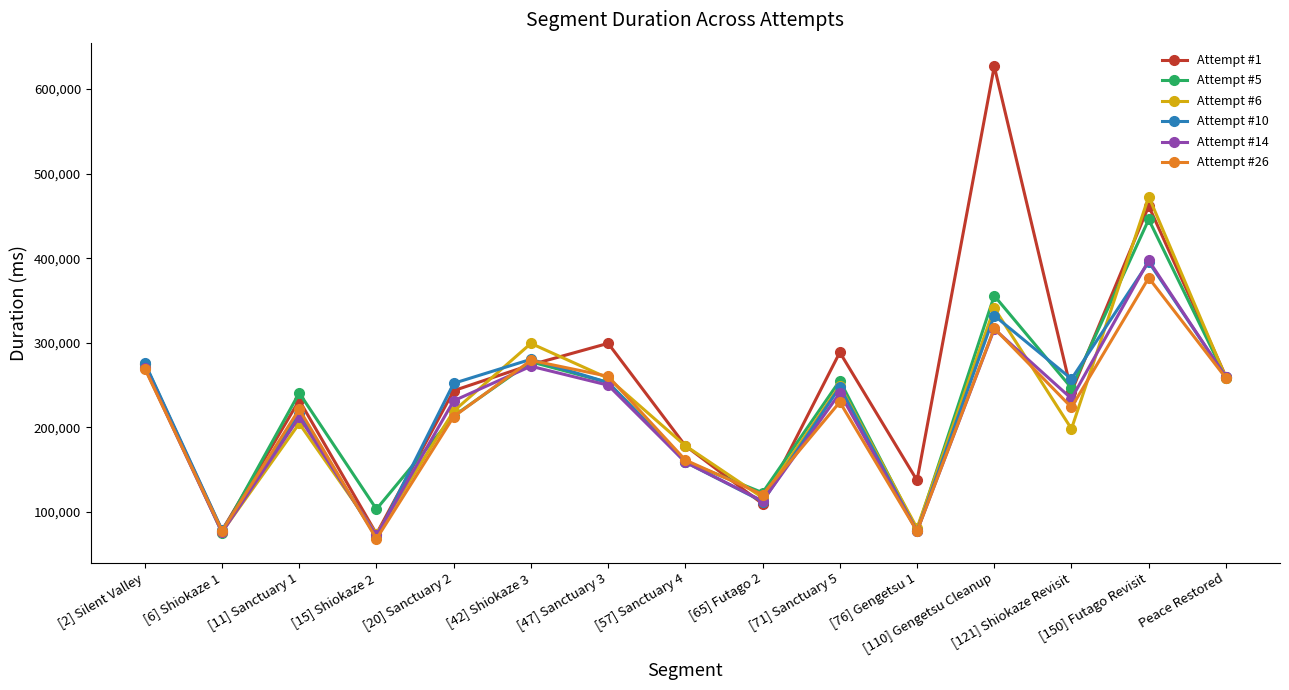

True or false: Attempt #26 has a value of 120613 at [11] Sanctuary 1.

False